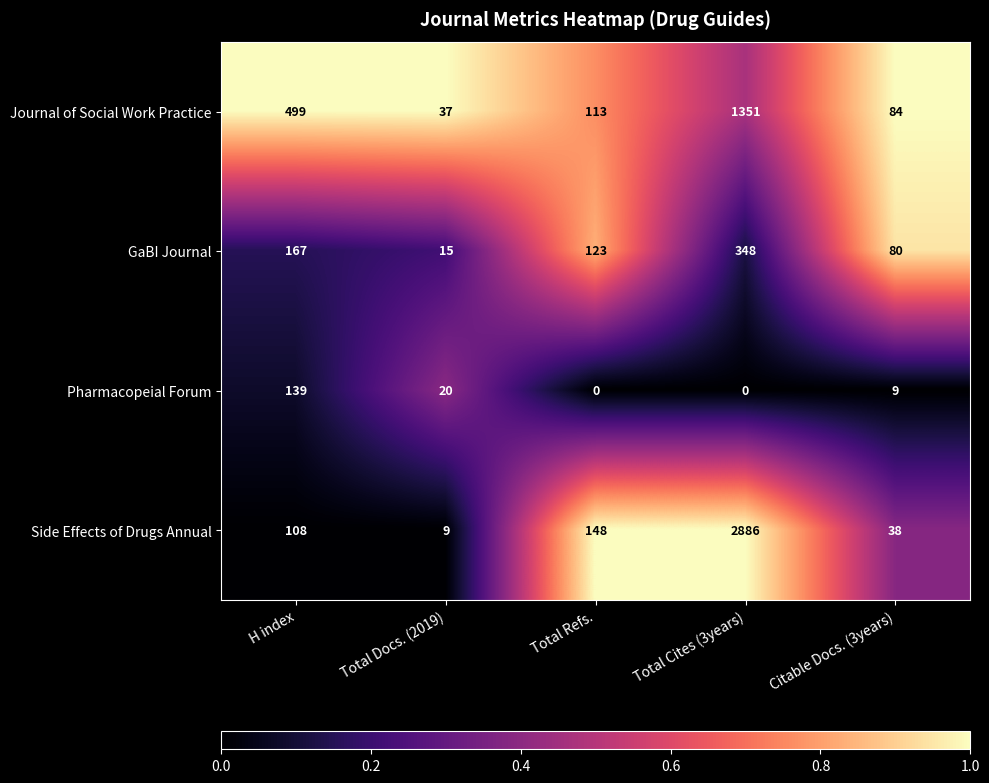

What is the total value across all series at Total Cites (3years)?

4585